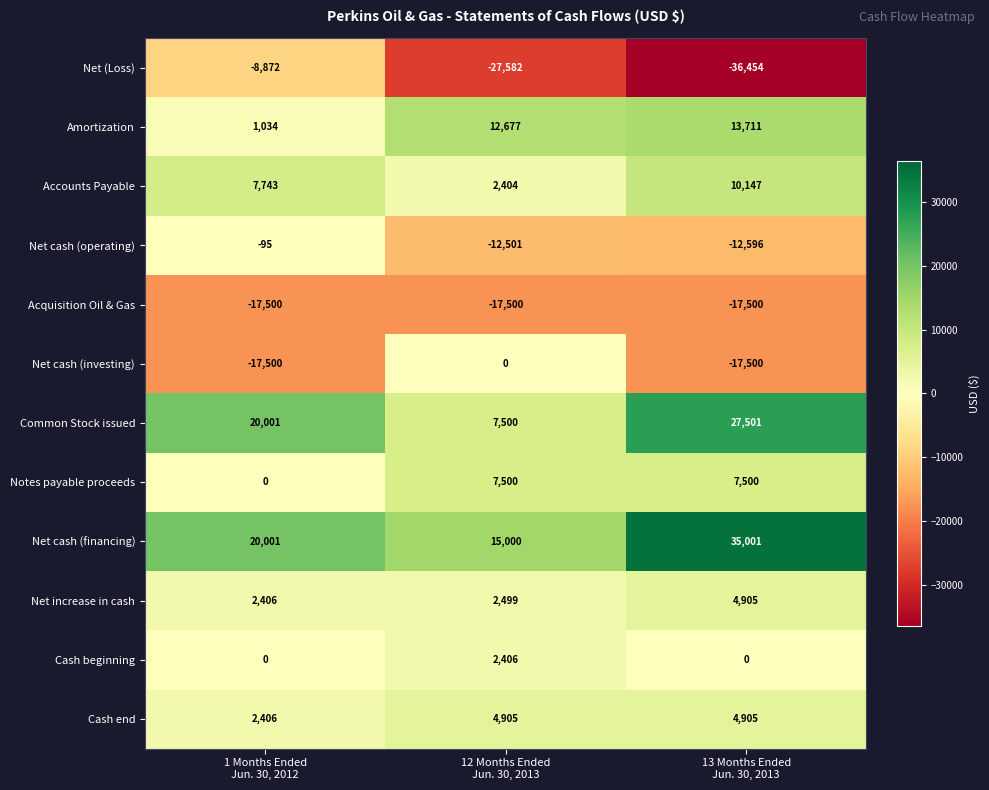

What is the difference between the maximum and minimum values in the Cash end series?

2499